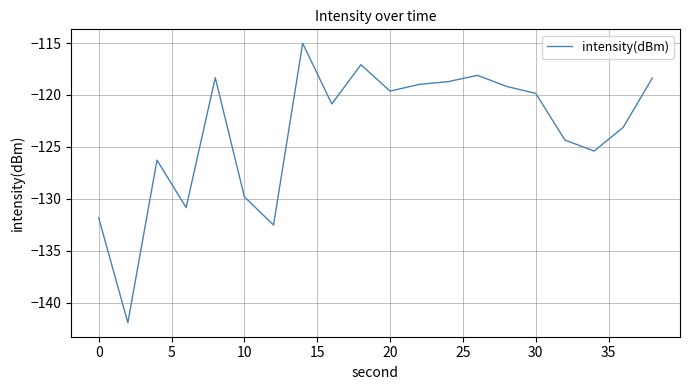

What is the greatest value displayed?

-115.0